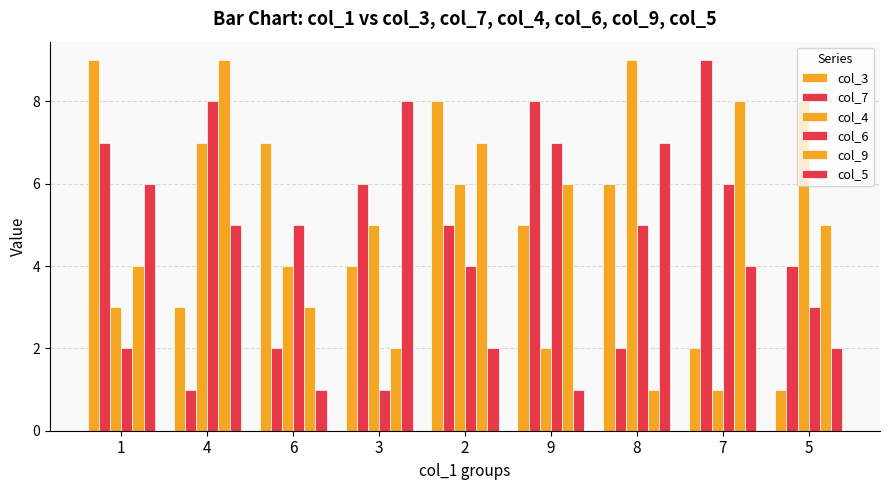

Where is col_4 nearest to the value 5?

3